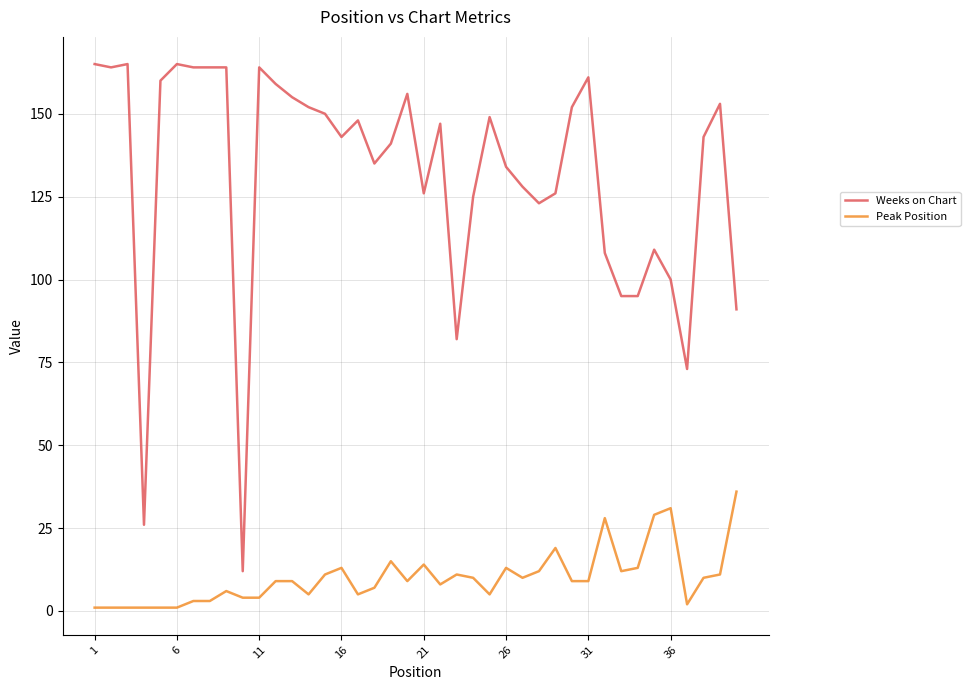

Does the chart display data point markers on the line(s)?

No